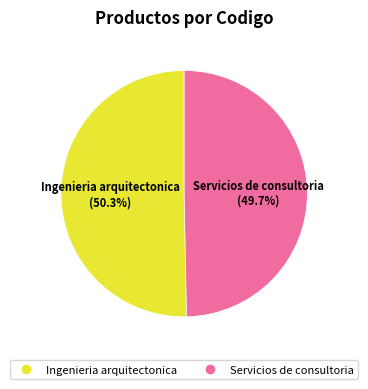

Rank the categories by value from lowest to highest.

Servicios de consultoria, Ingenieria arquitectonica